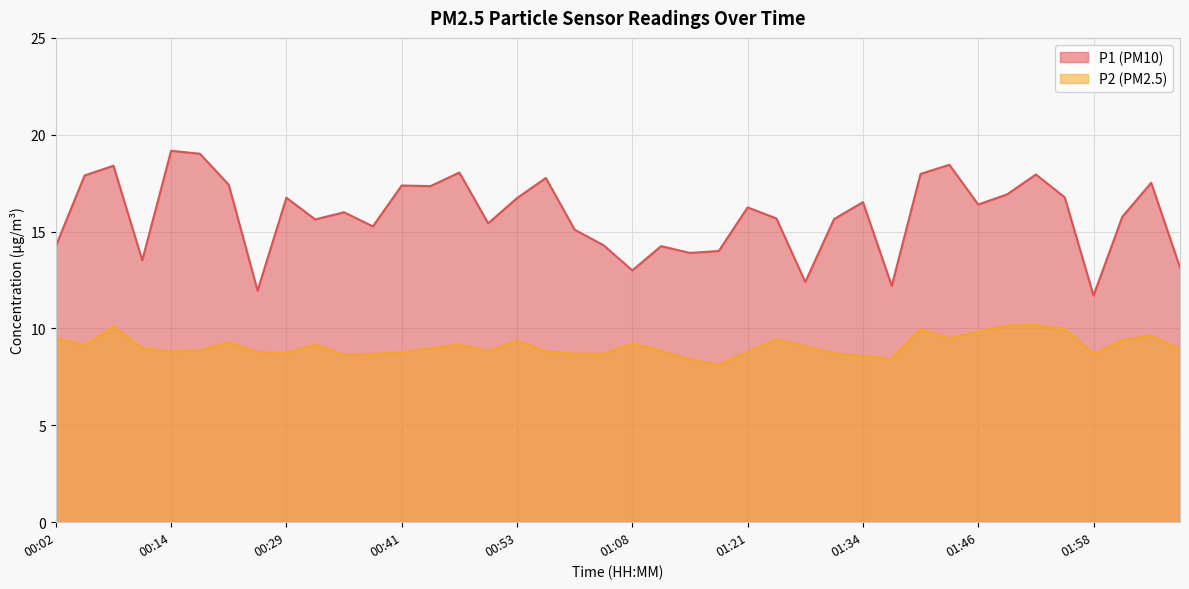

What is the average value of the P1 series?

15.8